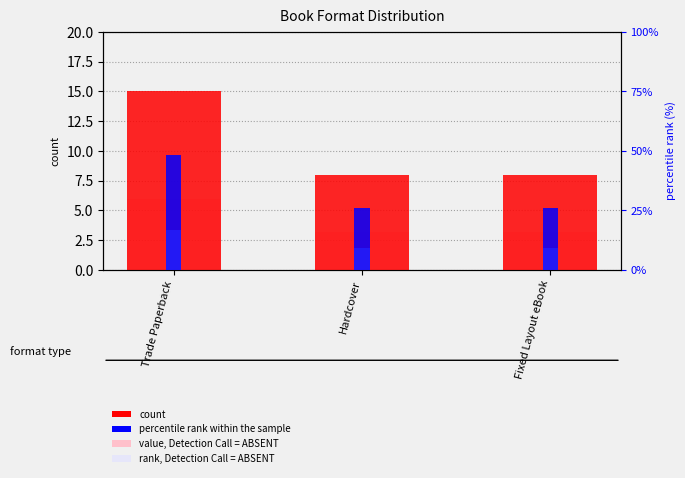

What is the label of the 3rd bar from the right?

Trade Paperback